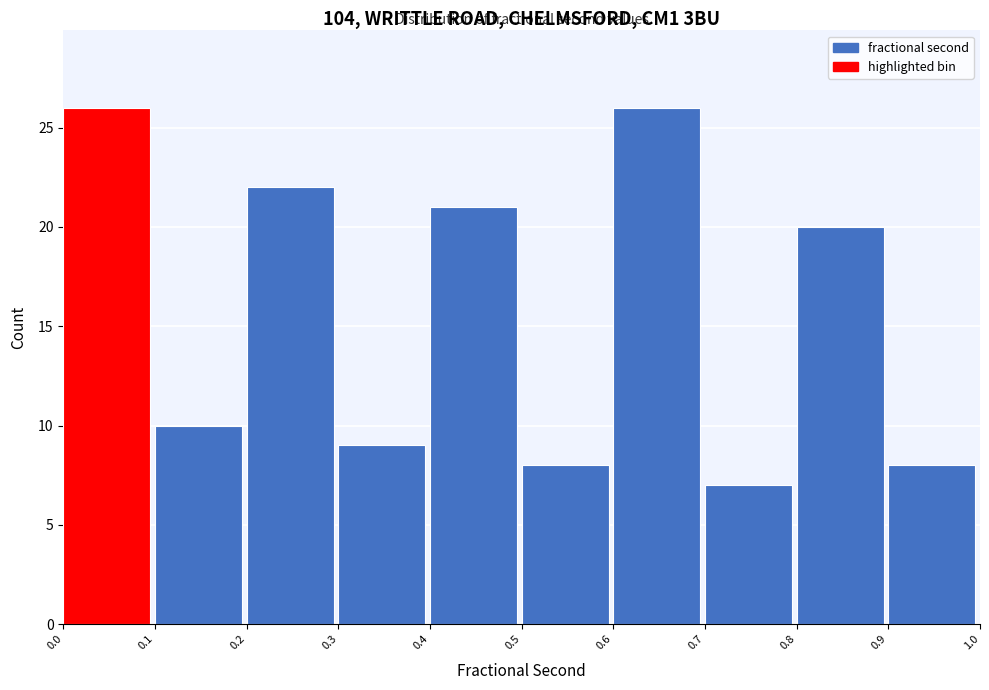

How tall is the bar that spans 0.7 to 0.8 on the x-axis? The values are not printed on the chart, so give them approximately, as read against the axis.

7